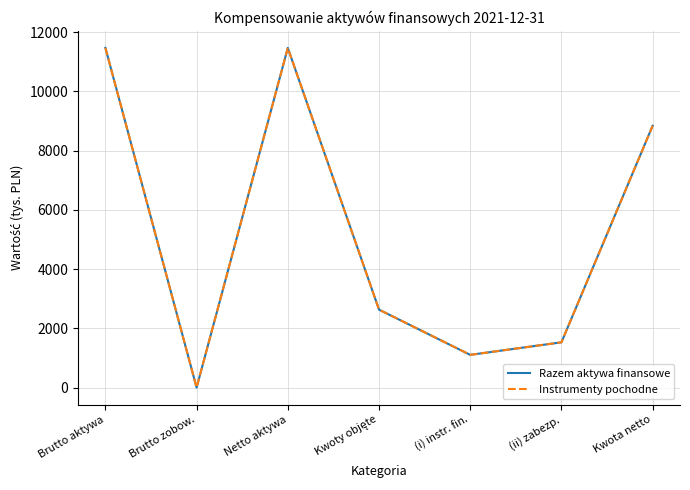

What is the label of the 7th point from the left?

Kwota netto